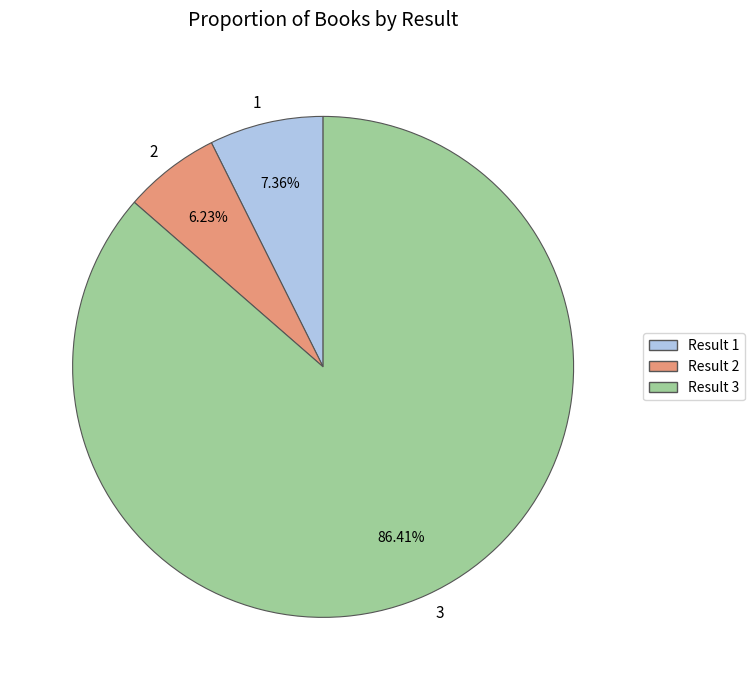

What percentage do 1 and 2 together represent?

13.6%